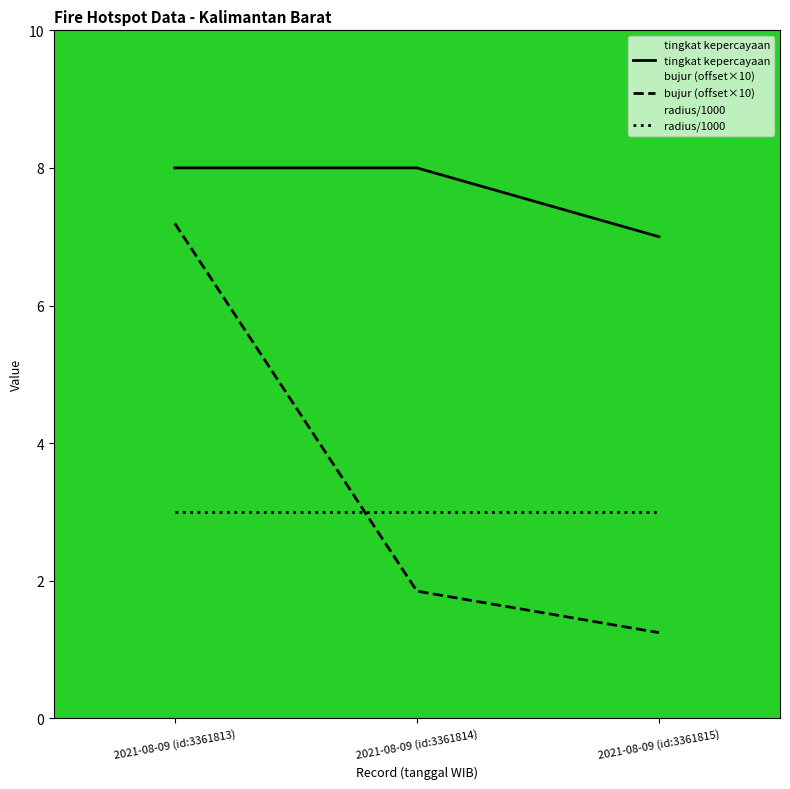

What is the maximum value for bujur (offset×10)?

7.2